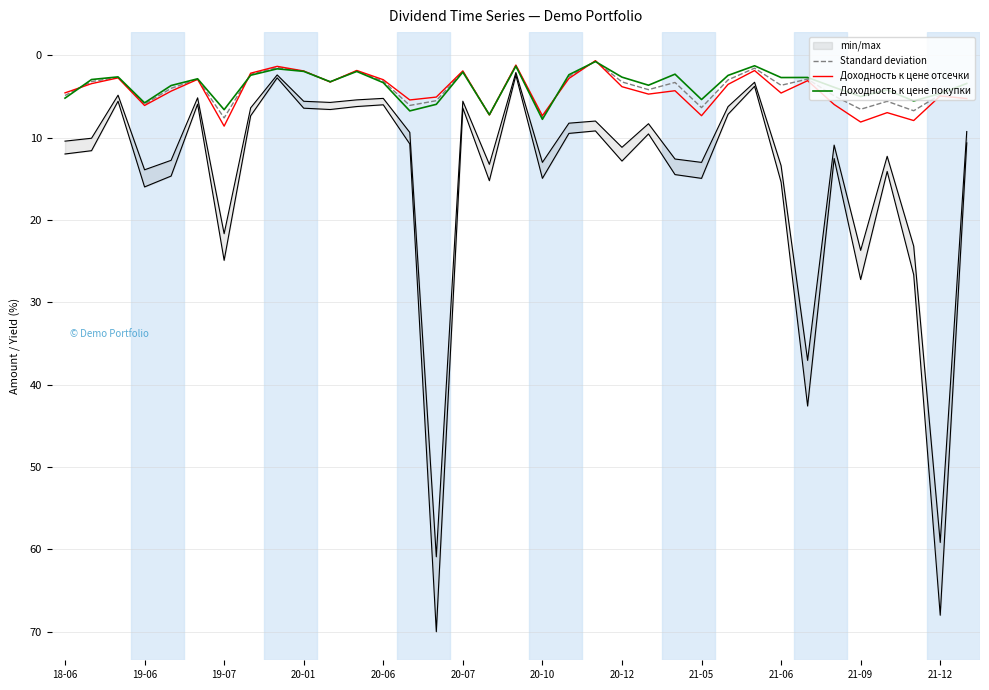

Reading left to right, list all the values displayed in this chart.

Standard deviation: 4.9	3.2	2.7	6.0	4.0	2.9	7.6	2.3	1.5	1.9	3.2	1.9	3.2	6.1	5.5	2.0	7.2	1.3	7.6	2.6	0.7	3.2	4.2	3.3	6.4	3.0	1.6	3.7	2.9	4.9	6.6	5.6	6.8	4.8	4.4
Доходность к цене отсечки: 4.6	3.5	2.8	6.1	4.4	2.9	8.6	2.2	1.4	1.9	3.3	1.9	3.0	5.4	5.1	1.9	7.3	1.2	7.3	2.8	0.7	3.8	4.7	4.3	7.3	3.5	1.9	4.6	3.1	6.0	8.1	7.0	7.9	5.0	5.3
Доходность к цене покупки: 5.2	3.0	2.6	5.8	3.7	2.9	6.6	2.4	1.7	2.0	3.2	2.0	3.3	6.8	6.0	2.1	7.2	1.3	7.8	2.4	0.8	2.7	3.6	2.3	5.4	2.5	1.3	2.7	2.7	3.9	5.0	4.2	5.6	4.7	3.4